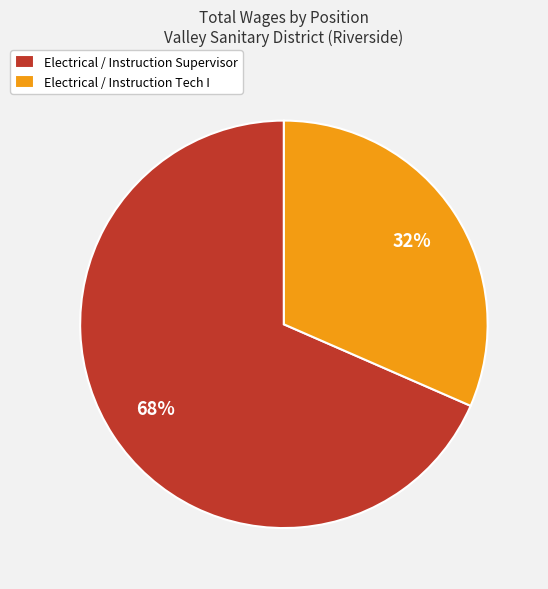

To the nearest percent, what is the combined percentage of Electrical / Instruction Supervisor and Electrical / Instruction Tech I?

100%